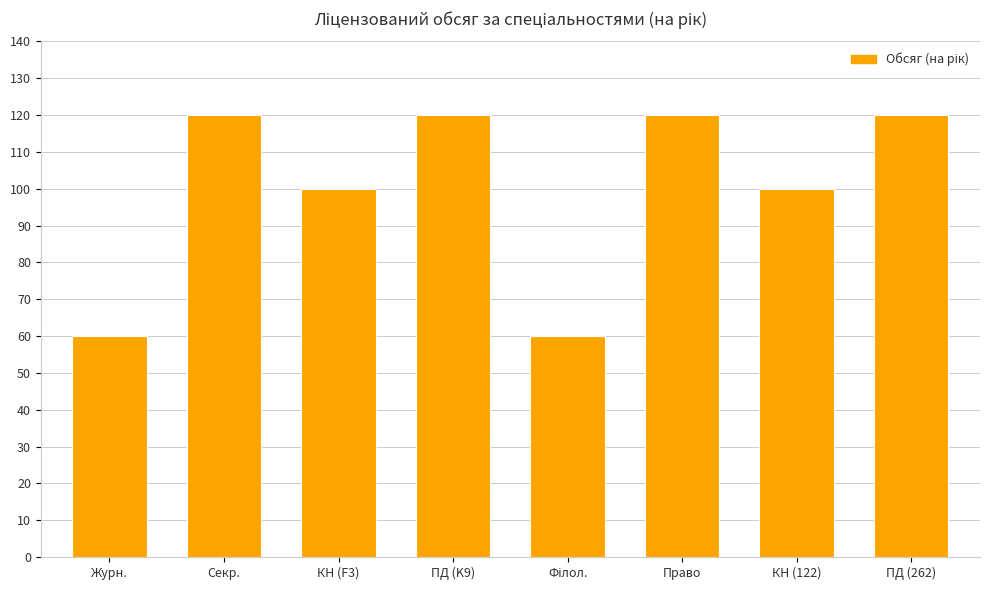

The value at Секр. is 120. True or false?

True